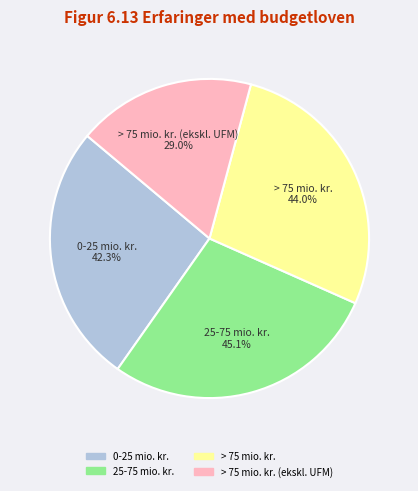

Does > 75 mio. kr. account for over 50% of the chart?

No